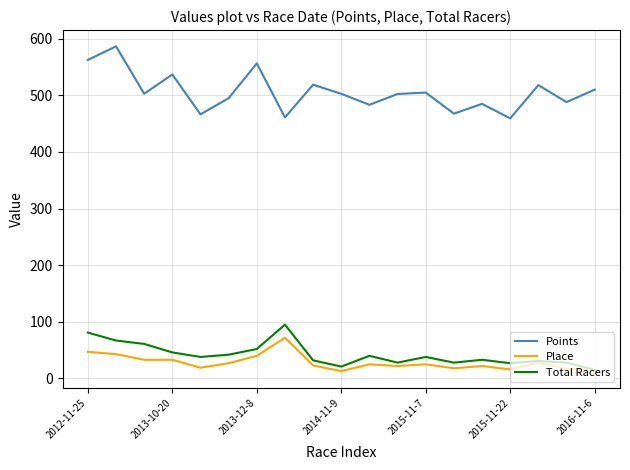

True or false: Total Racers has more than 0 interior local peaks.

True